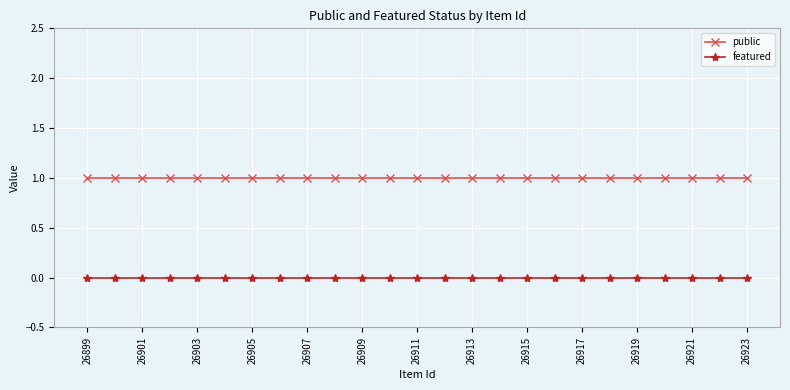

True or false: featured and public intersect in this chart.

False